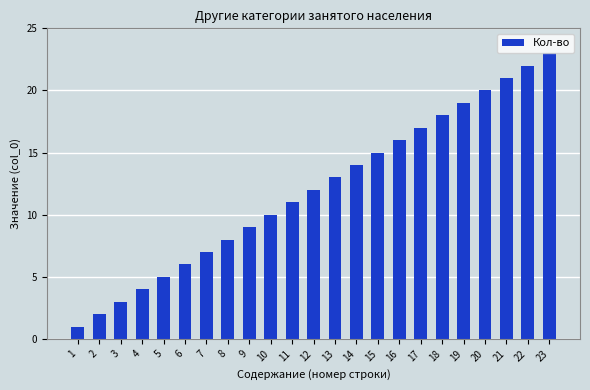

What is the average value?

12